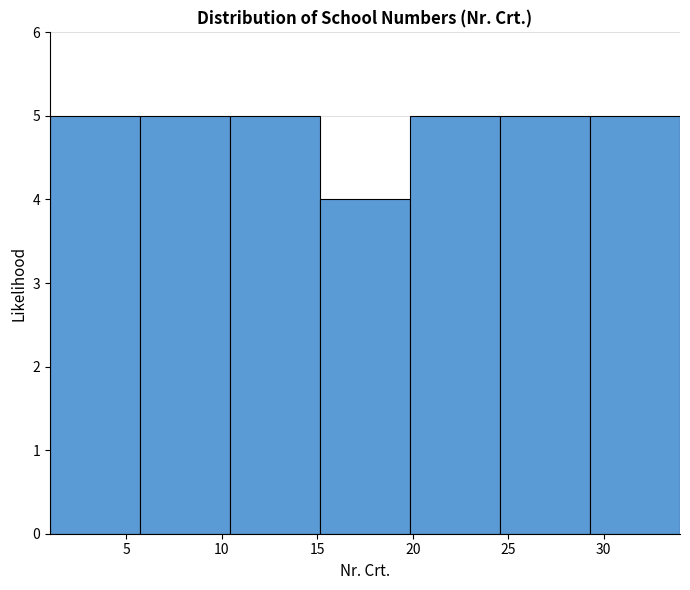

How tall is the bar that spans 1.0 to 5.5 on the x-axis? Neither the bar edges nor the heights are printed on the chart, so give them approximately, as read against the axes.

5